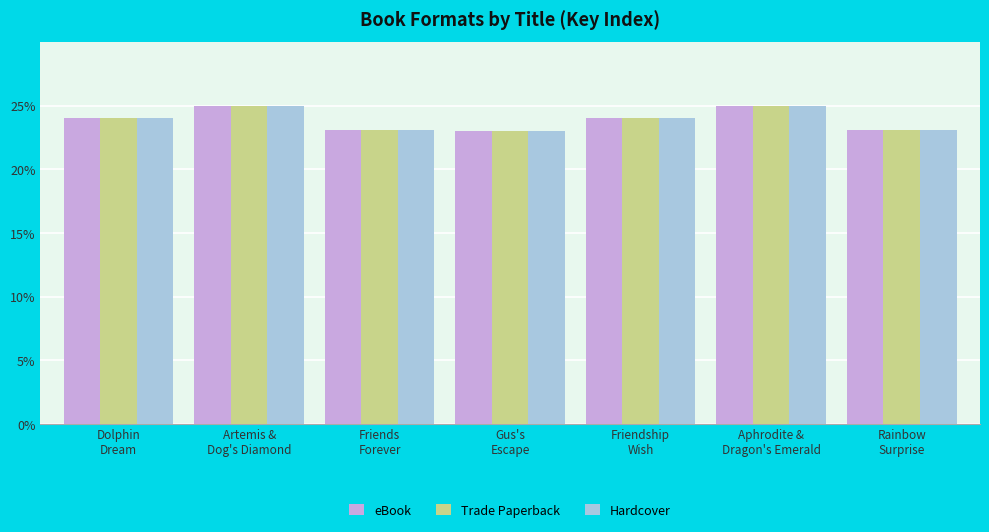

True or false: Hardcover has a value of 14.4 at Rainbow
Surprise.

False